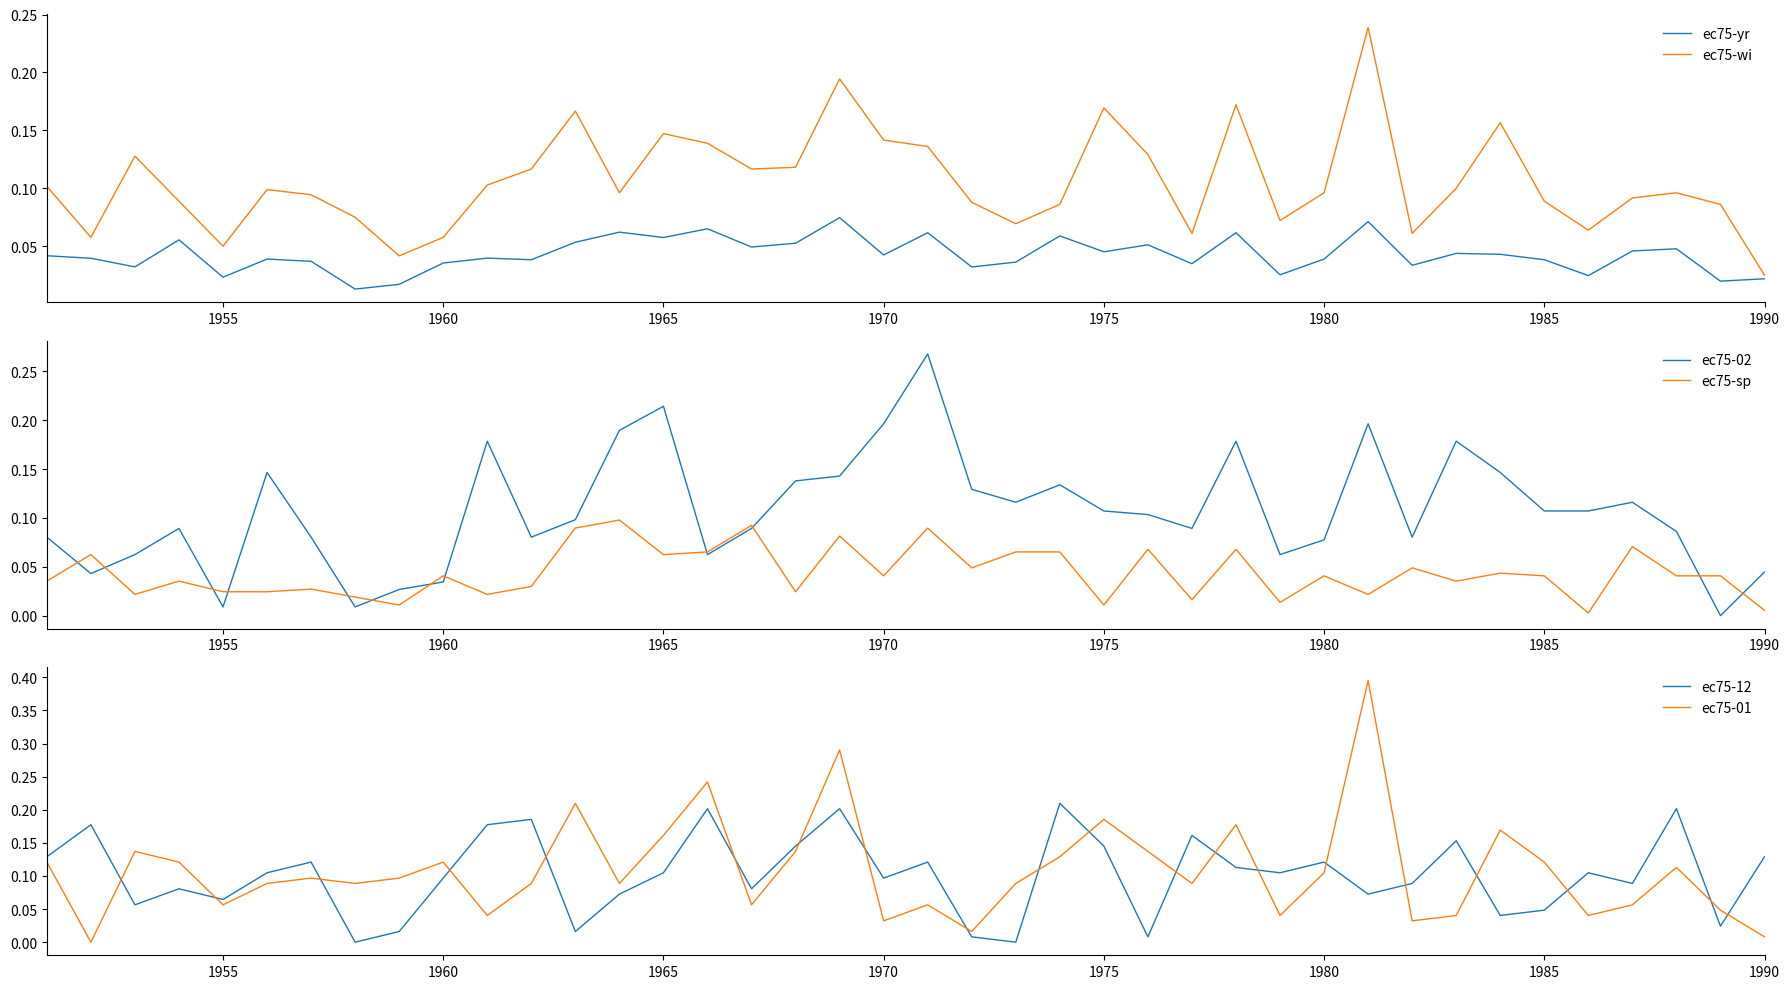

How many interior local valleys does the ec75-sp series have?

13